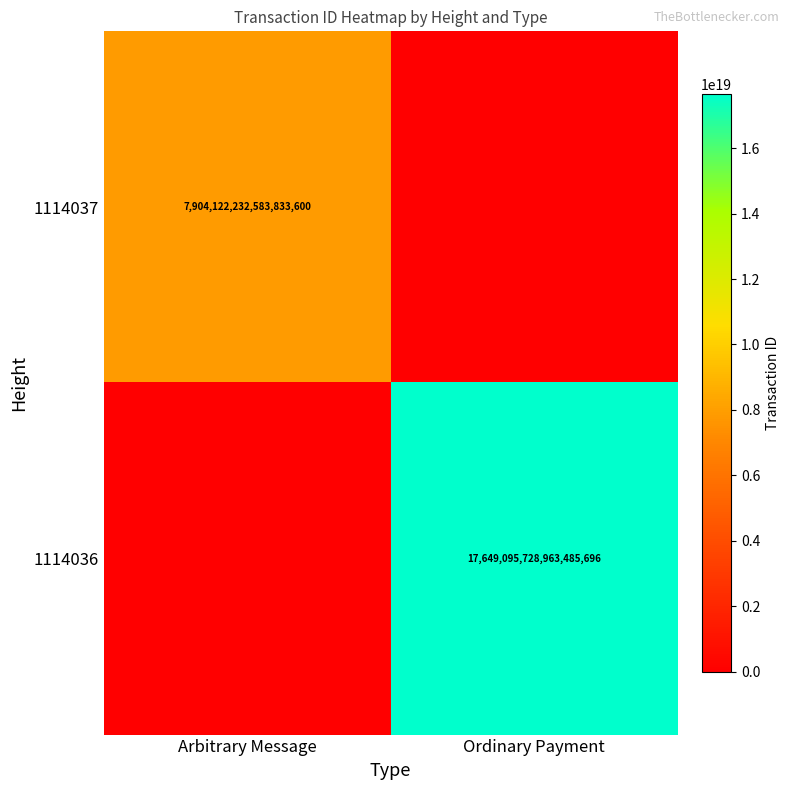

Is it true that 1114036 equals 17649095728963485696 at Ordinary Payment?

True